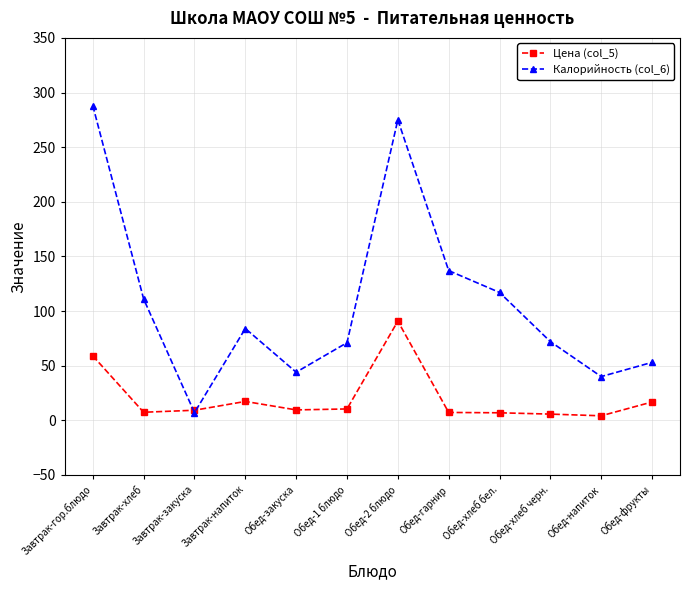

List the series in order of their overall mean, highest first.

Калорийность (col_6), Цена (col_5)